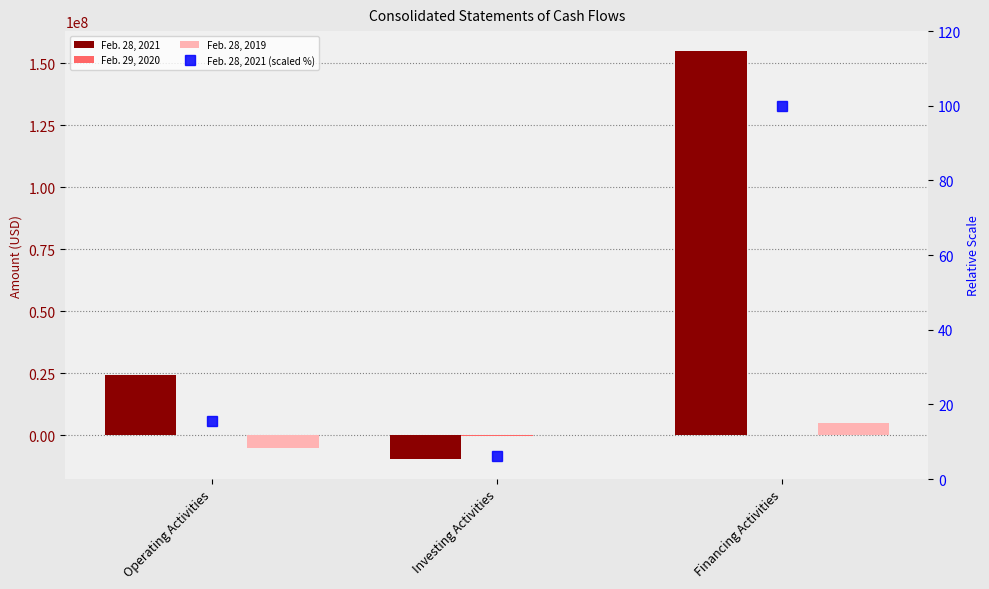

True or false: Feb. 28, 2021 has a value of -13926347.9 at Investing Activities.

False